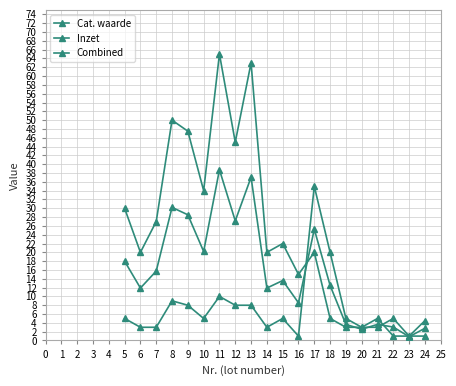

How many distinct data groups are displayed?

3